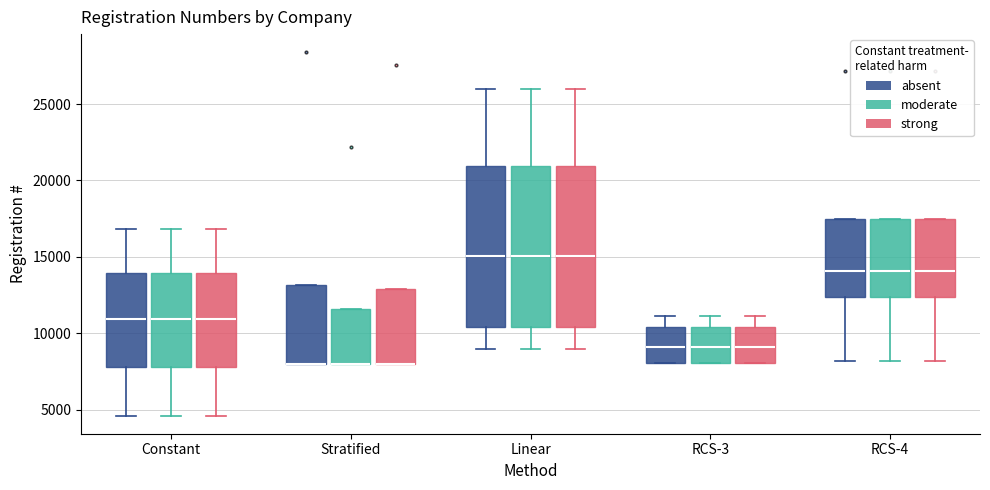

Reading left to right, read every box against the y-axis: the position of its median line, the range the box covers, and the ends of its whiskers. The values are not printed on the chart, so give them approximately, as read against the axis.

Constant (absent): median 11000, box 8000 to 14000, whiskers 4500 to 17000
Constant (moderate): median 11000, box 8000 to 14000, whiskers 4500 to 17000
Constant (strong): median 11000, box 8000 to 14000, whiskers 4500 to 17000
Stratified (absent): median 8000 (drawn on the box's lower edge), box 8000 to 13000, whiskers 8000 to 13000
Stratified (moderate): median 8000 (drawn on the box's lower edge), box 8000 to 11500, whiskers 8000 to 11500
Stratified (strong): median 8000 (drawn on the box's lower edge), box 8000 to 13000, whiskers 8000 to 13000
Linear (absent): median 15000, box 10500 to 21000, whiskers 9000 to 26000
Linear (moderate): median 15000, box 10500 to 21000, whiskers 9000 to 26000
Linear (strong): median 15000, box 10500 to 21000, whiskers 9000 to 26000
RCS-3 (absent): median 9000, box 8000 to 10500, whiskers 8000 to 11000
RCS-3 (moderate): median 9000, box 8000 to 10500, whiskers 8000 to 11000
RCS-3 (strong): median 9000, box 8000 to 10500, whiskers 8000 to 11000
RCS-4 (absent): median 14000, box 12500 to 17500, whiskers 8000 to 17500
RCS-4 (moderate): median 14000, box 12500 to 17500, whiskers 8000 to 17500
RCS-4 (strong): median 14000, box 12500 to 17500, whiskers 8000 to 17500